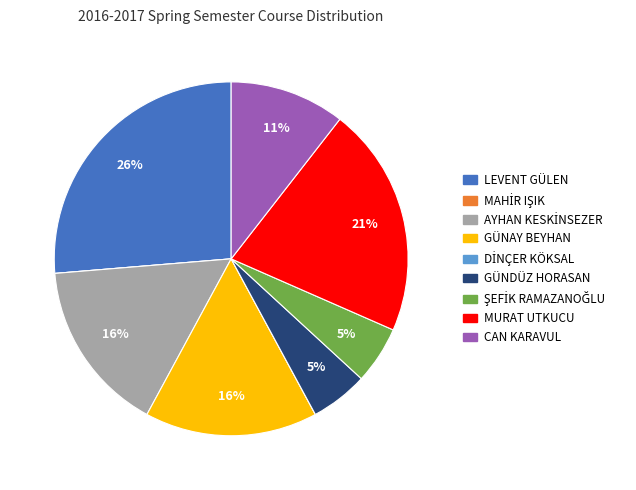

To the nearest percent, what is the difference between the largest and smallest slice percentages?

26%